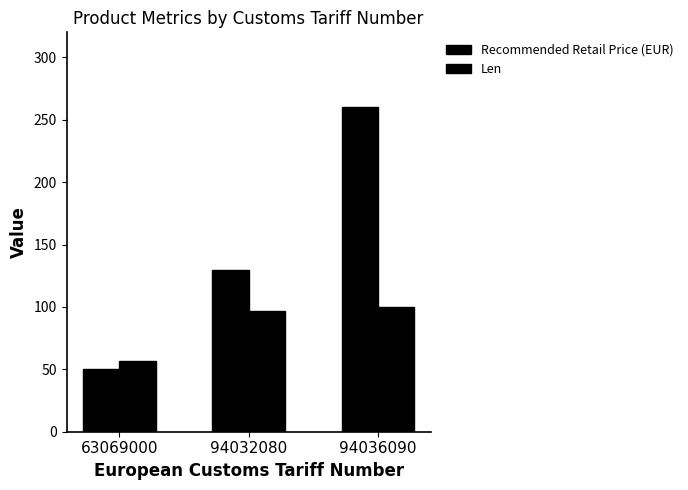

What is the sum of the Len values at 94032080 and 63069000?

154.0